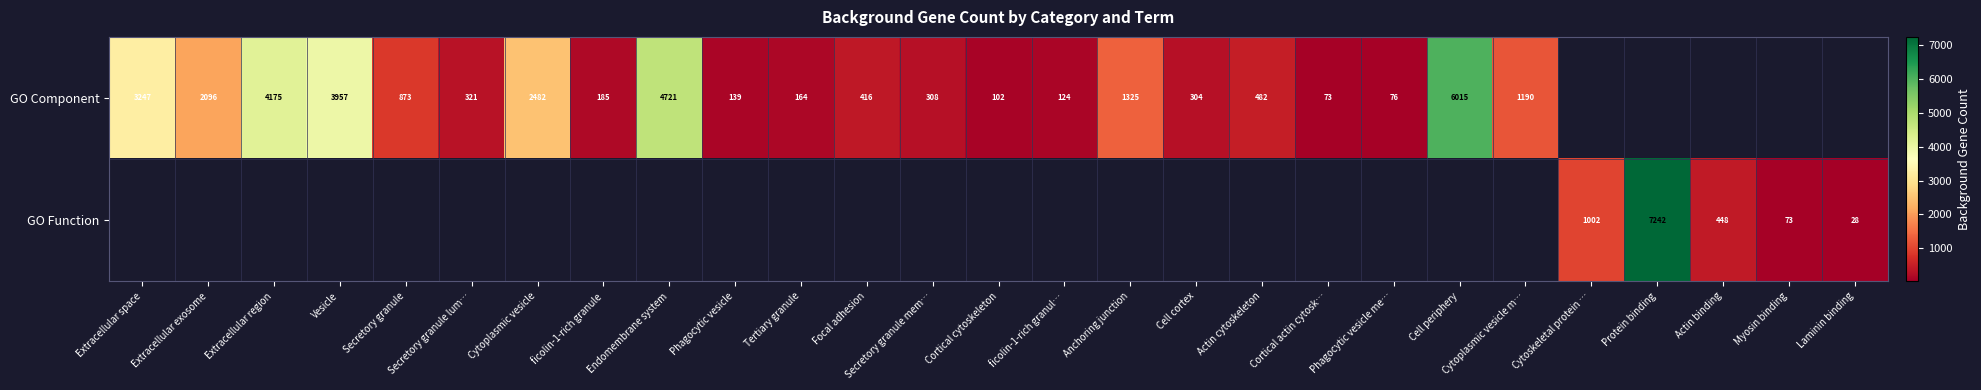

What is the greatest value displayed?

7242.0